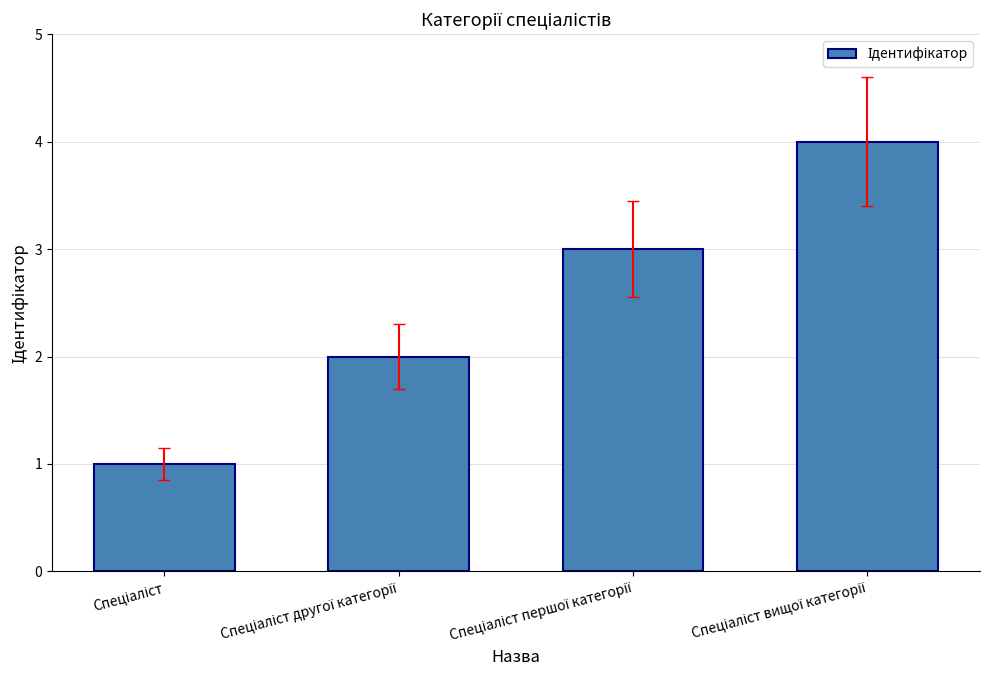

How many bars are there in total?

4